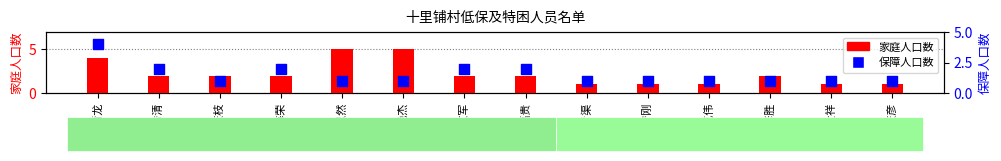

Which series has the widest spread of Y values?

家庭人口数